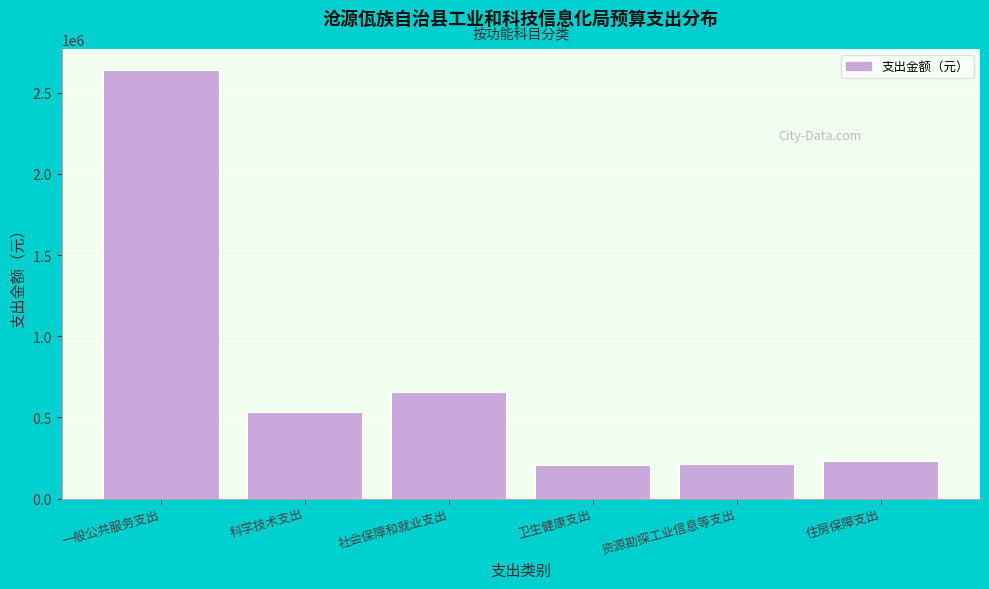

Where is the data nearest to the value 1421929?

社会保障和就业支出